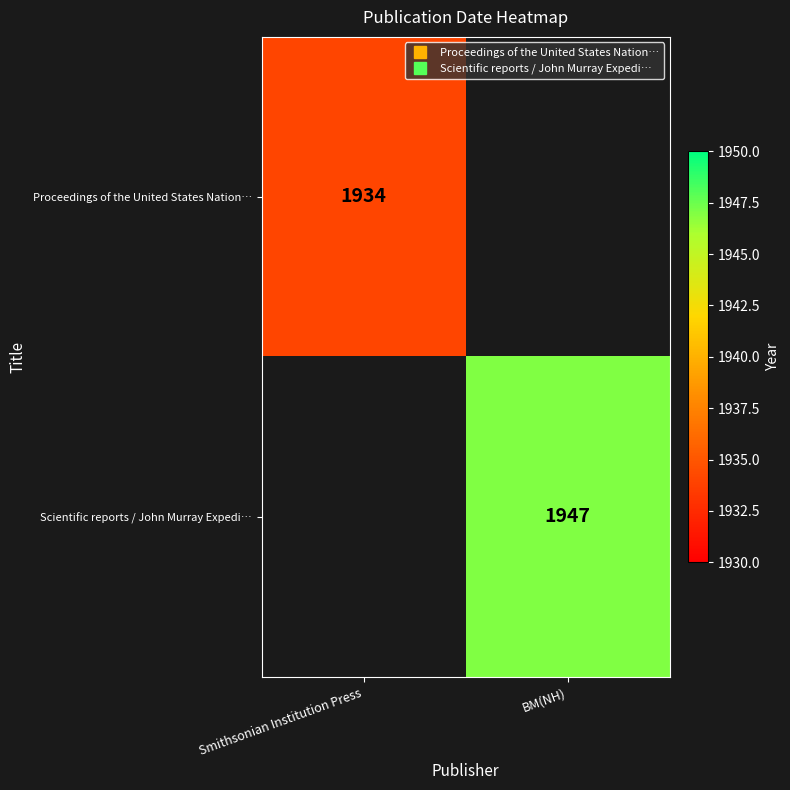

Count the number of categories in the chart.

2